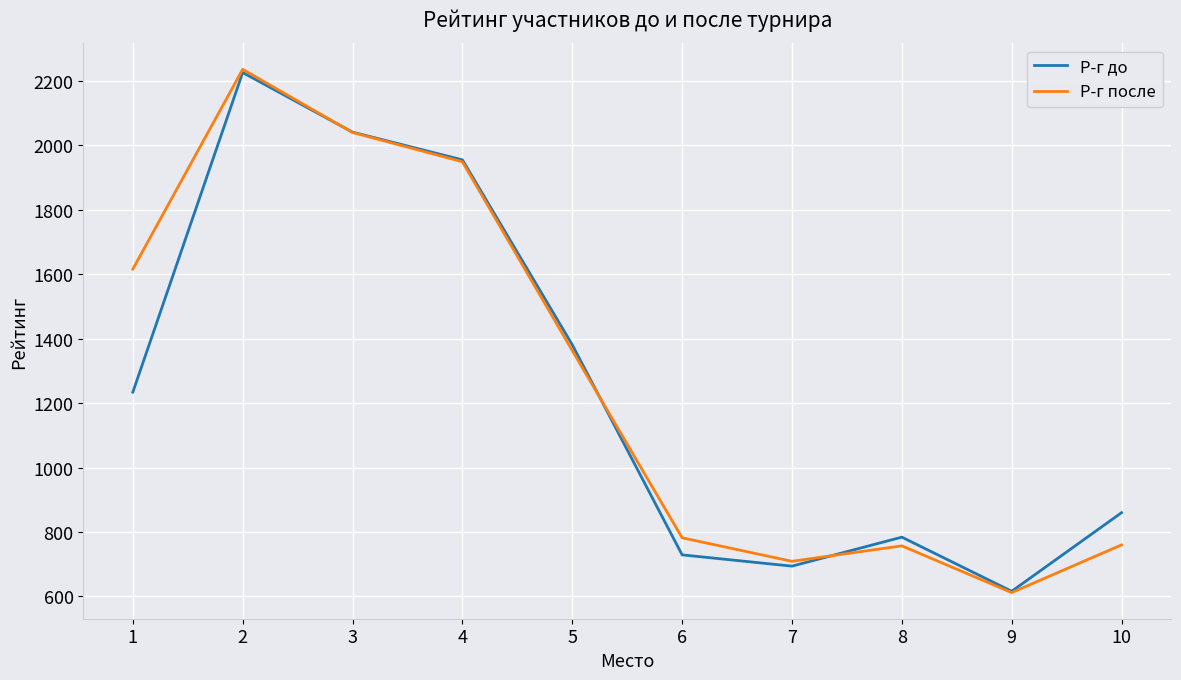

What is the highest value of the Р-г после series?

2236